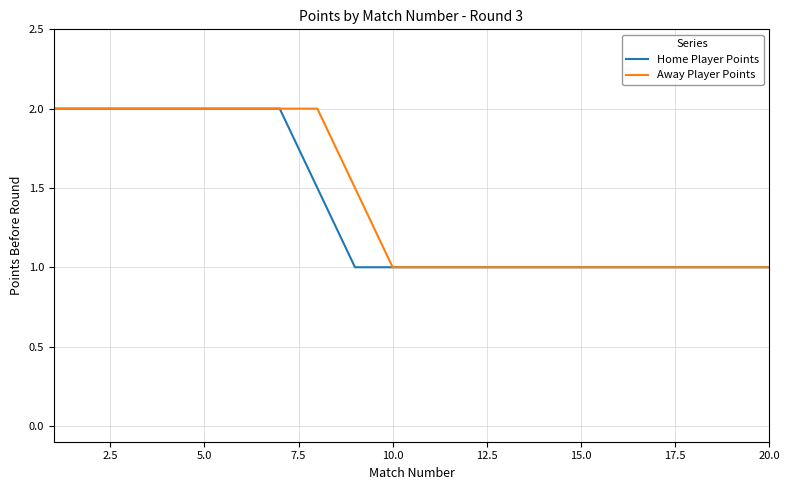

What is the maximum value for Home Player Points?

2.0